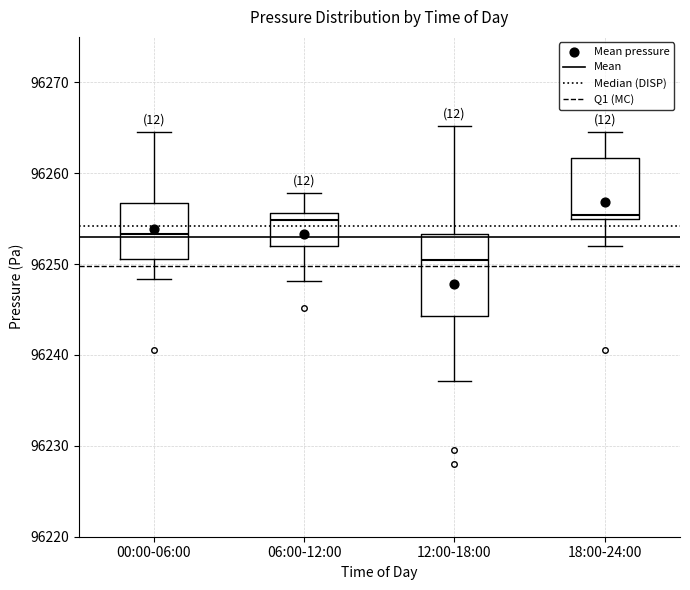

Reading left to right, read every box against the y-axis: the position of its median line, the range the box covers, and the ends of its whiskers. The values are not printed on the chart, so give them approximately, as read against the axis.

00:00-06:00: median 96253, box 96251 to 96257, whiskers 96248 to 96265
06:00-12:00: median 96255, box 96252 to 96256, whiskers 96248 to 96258
12:00-18:00: median 96250, box 96244 to 96253, whiskers 96237 to 96265
18:00-24:00: median 96255 (just above the box's lower edge), box 96255 to 96262, whiskers 96252 to 96265